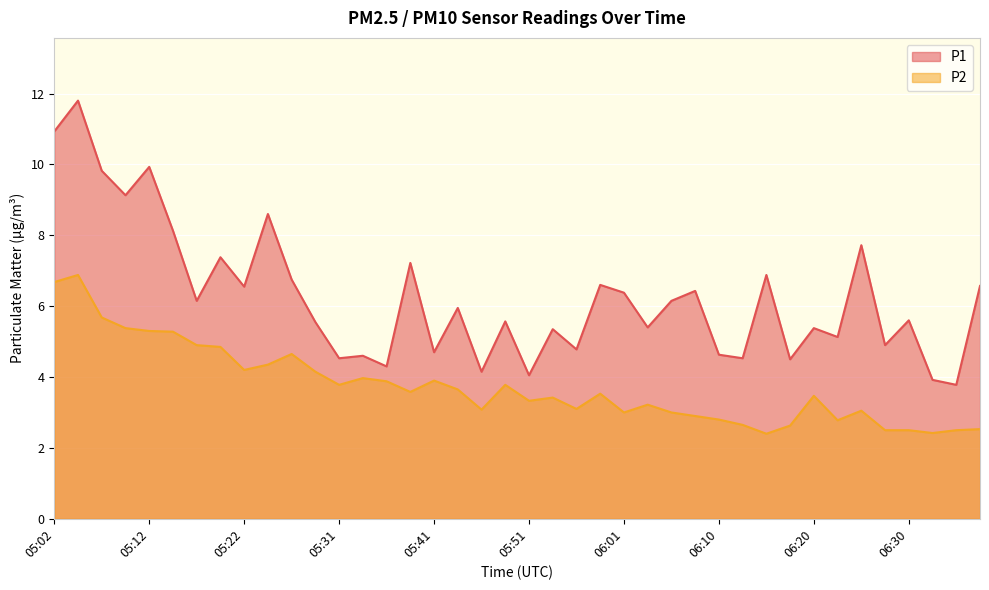

True or false: P1 and P2 intersect in this chart.

False